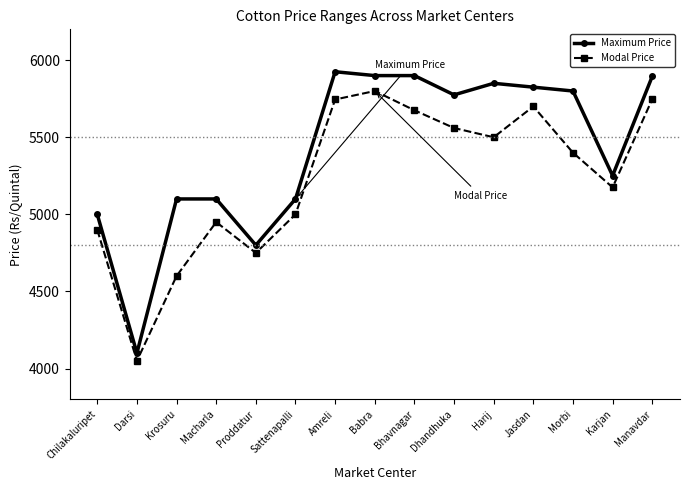

Does the chart have visible grid lines?

No